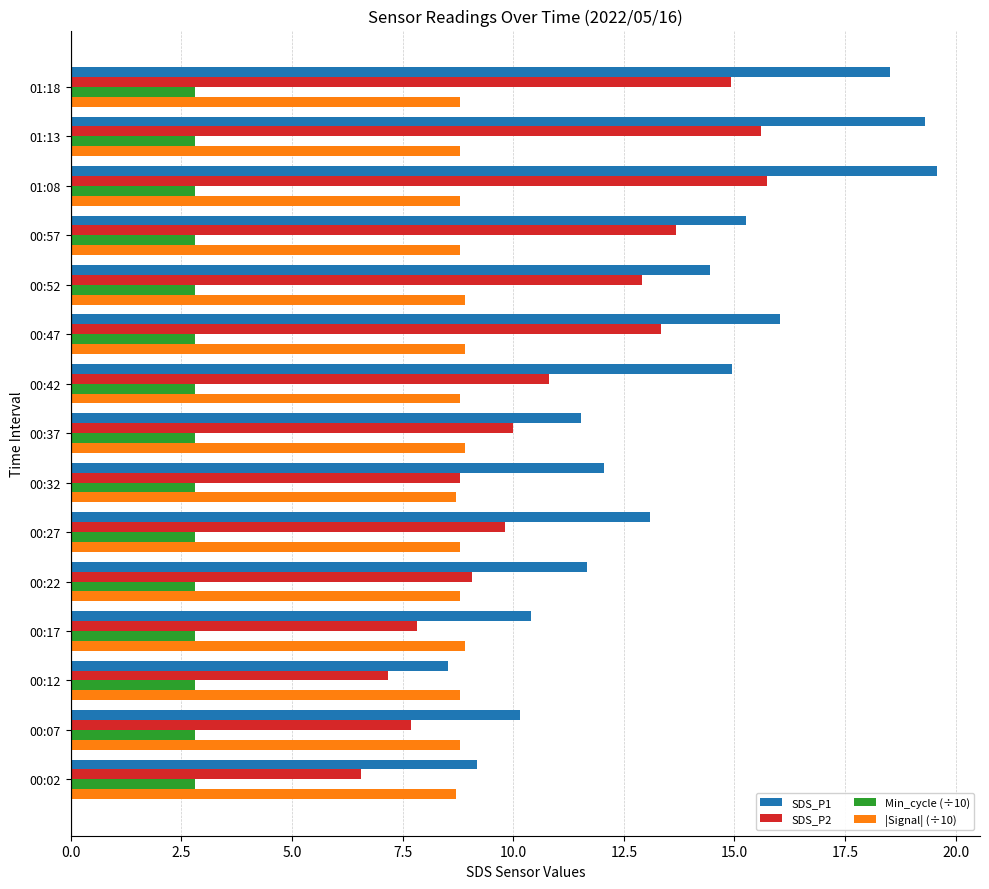

Which series has the largest range (max minus min)?

SDS_P1